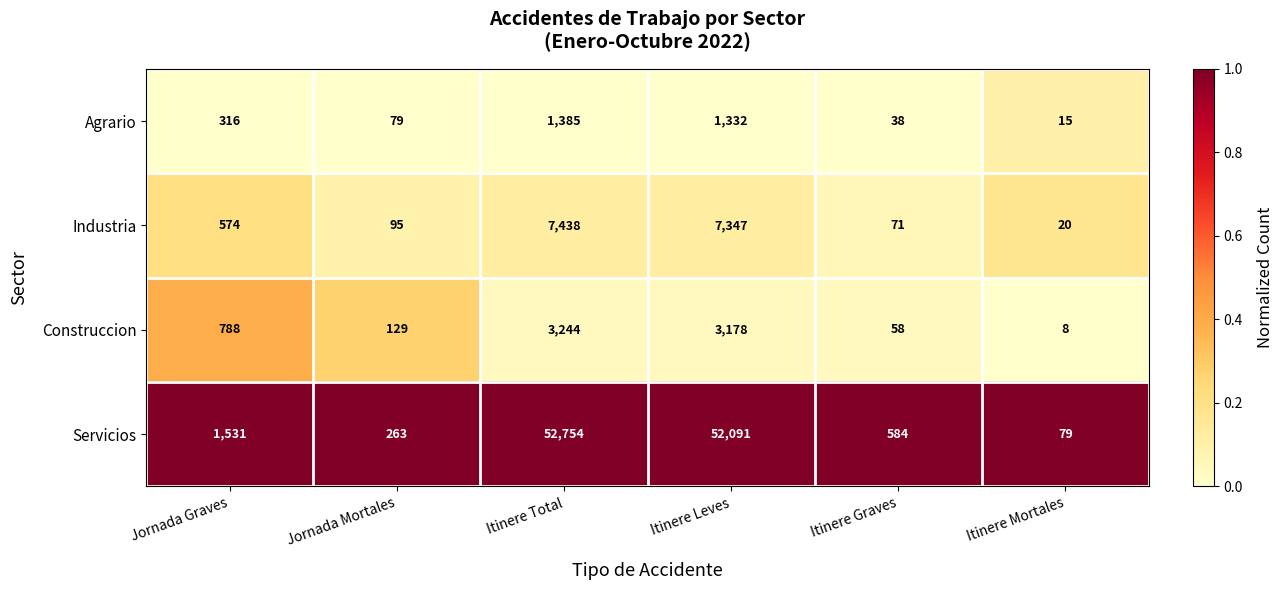

What is the greatest value displayed?

52754